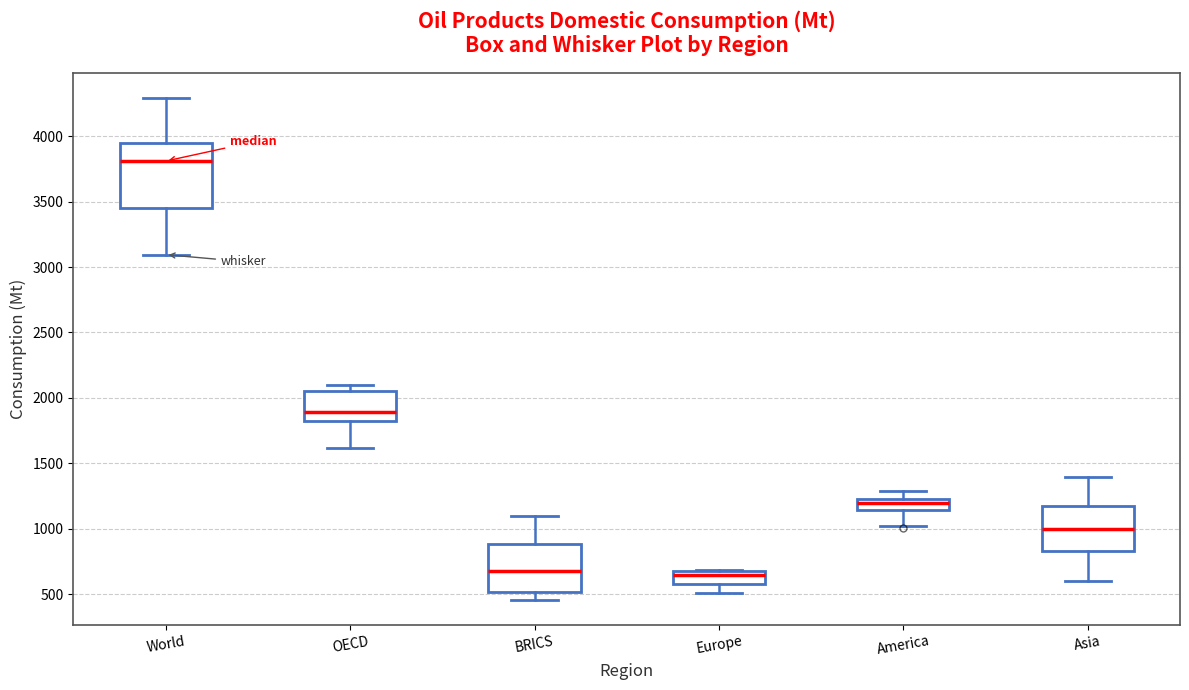

Reading left to right, transcribe this box plot: for each box, give where its median line is, the range the box spans, and where its two whiskers end, as read against the y-axis. The values are not printed on the chart, so give them approximately, as read against the axis.

World: median 3800, box 3450 to 3950, whiskers 3100 to 4300
OECD: median 1900, box 1800 to 2050, whiskers 1600 to 2100
BRICS: median 700, box 500 to 900, whiskers 450 to 1100
Europe: median 650, box 600 to 700, whiskers 500 to 700
America: median 1200, box 1150 to 1250, whiskers 1000 to 1300
Asia: median 1000, box 850 to 1150, whiskers 600 to 1400